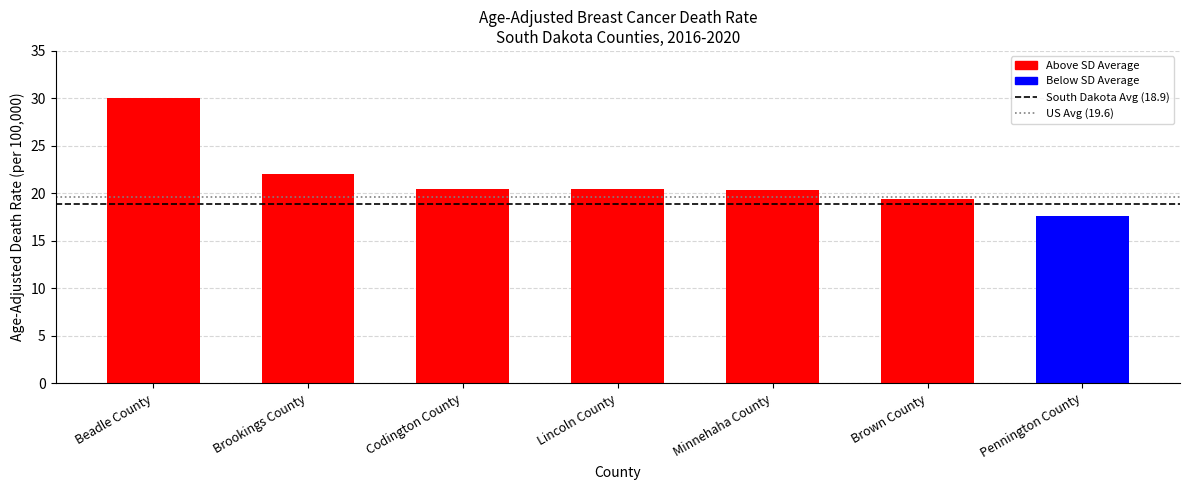

At which label does the data first exceed 20?

Beadle County